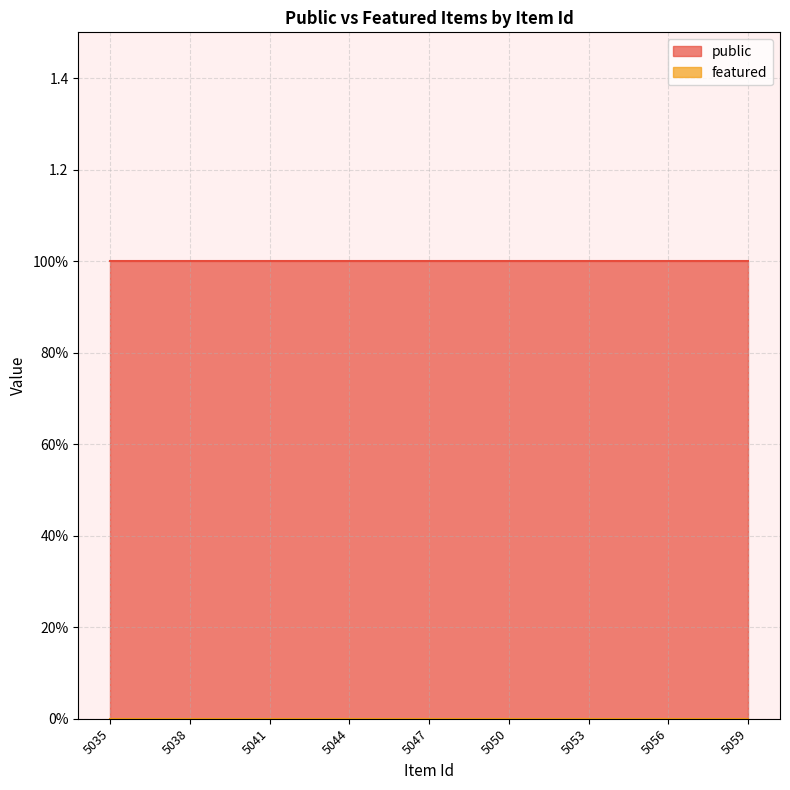

Which has a higher value, 5035 or 5054?

5035